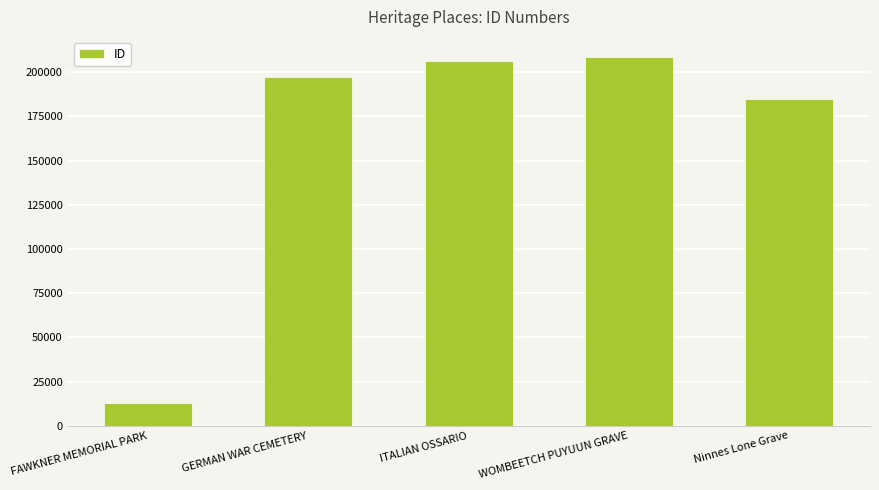

Rank the categories by value from lowest to highest.

FAWKNER MEMORIAL PARK, Ninnes Lone Grave, GERMAN WAR CEMETERY, ITALIAN OSSARIO, WOMBEETCH PUYUUN GRAVE